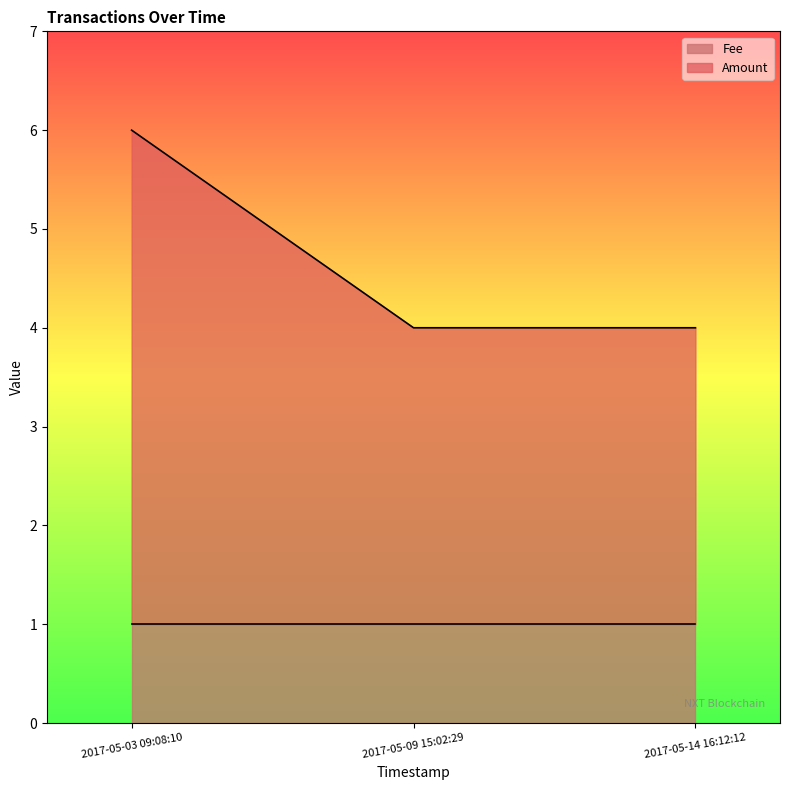

The value at 2017-05-14 16:12:12 is 4. True or false?

True